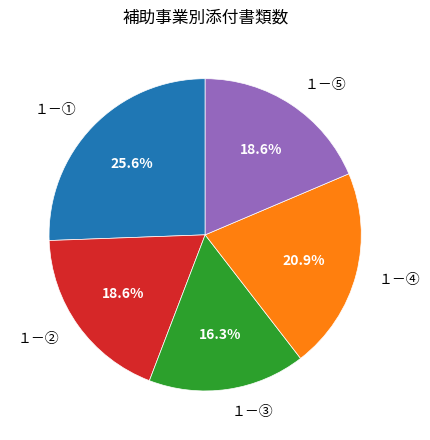

How many segments does this pie chart have?

5